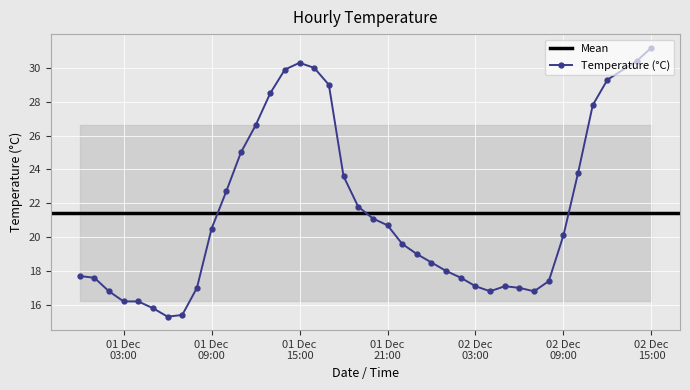

Reading left to right, extract all data points from this chart.

17.7	17.6	16.8	16.2	16.2	15.8	15.3	15.4	17.0	20.5	22.7	25.0	26.6	28.5	29.9	30.3	30.0	29.0	23.6	21.8	21.1	20.7	19.6	19.0	18.5	18.0	17.6	17.1	16.8	17.1	17.0	16.8	17.4	20.1	23.8	27.8	29.3	30.4	31.2